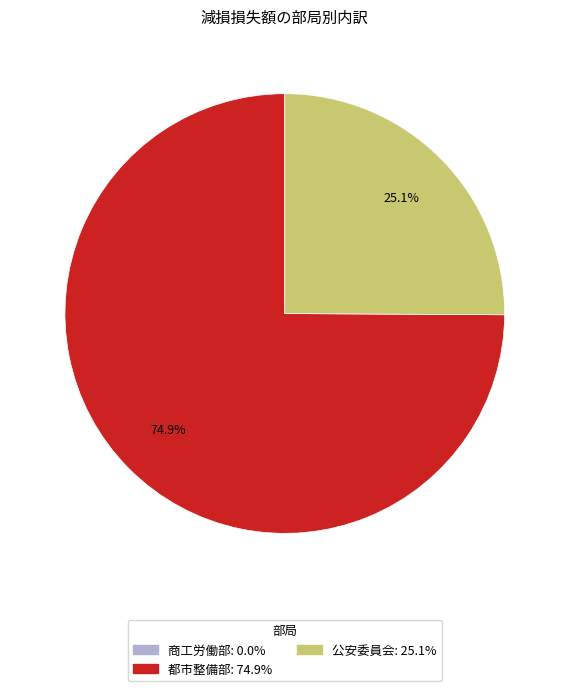

What is the majority slice?

都市整備部